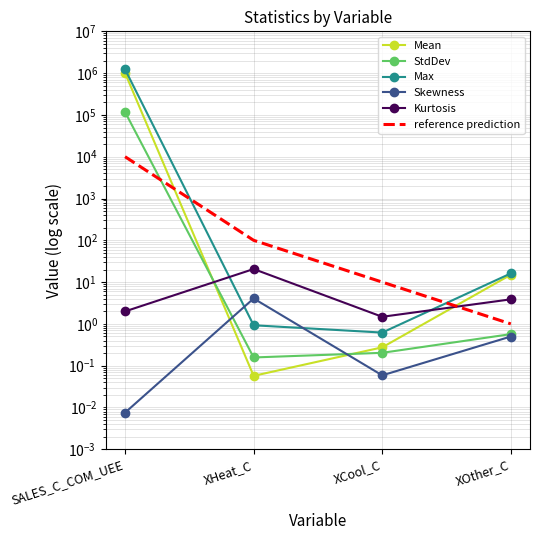

At which category is the sum across all series the highest?

SALES_C_COM_UEE